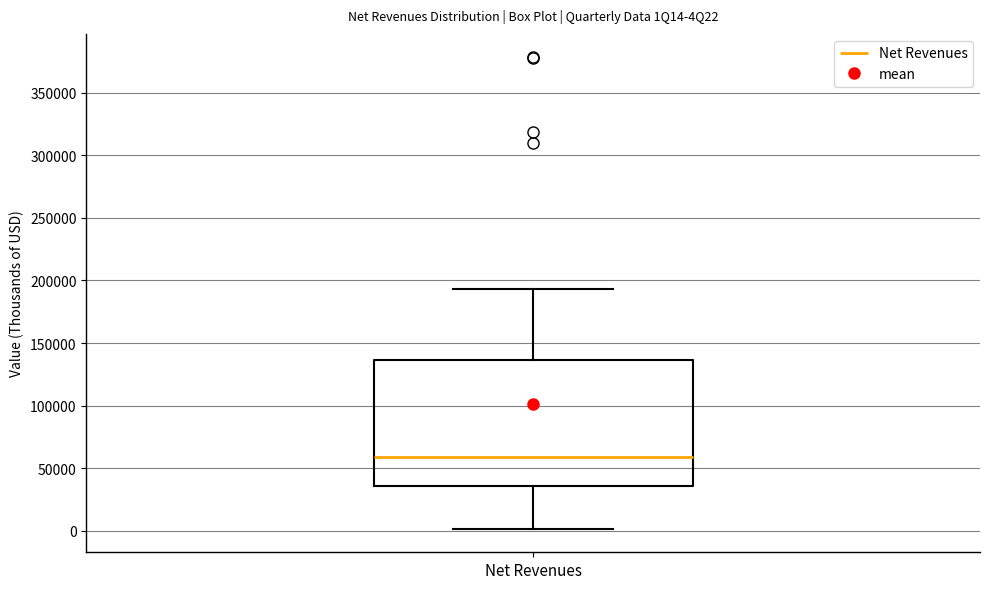

Read this box plot against the y-axis: the position of the median line, the range covered by the box, and the ends of both whiskers. The values are not printed on the chart, so give them approximately, as read against the axis.

median 60000, box 35000 to 135000, whiskers 0 to 195000